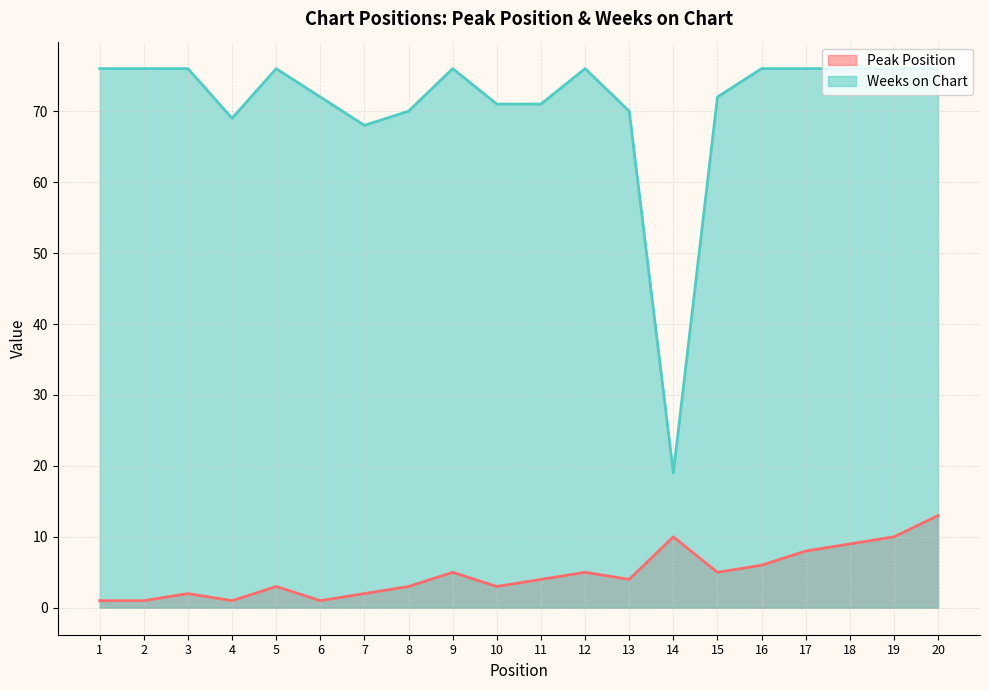

At which label is Weeks on Chart closest to 47?

7